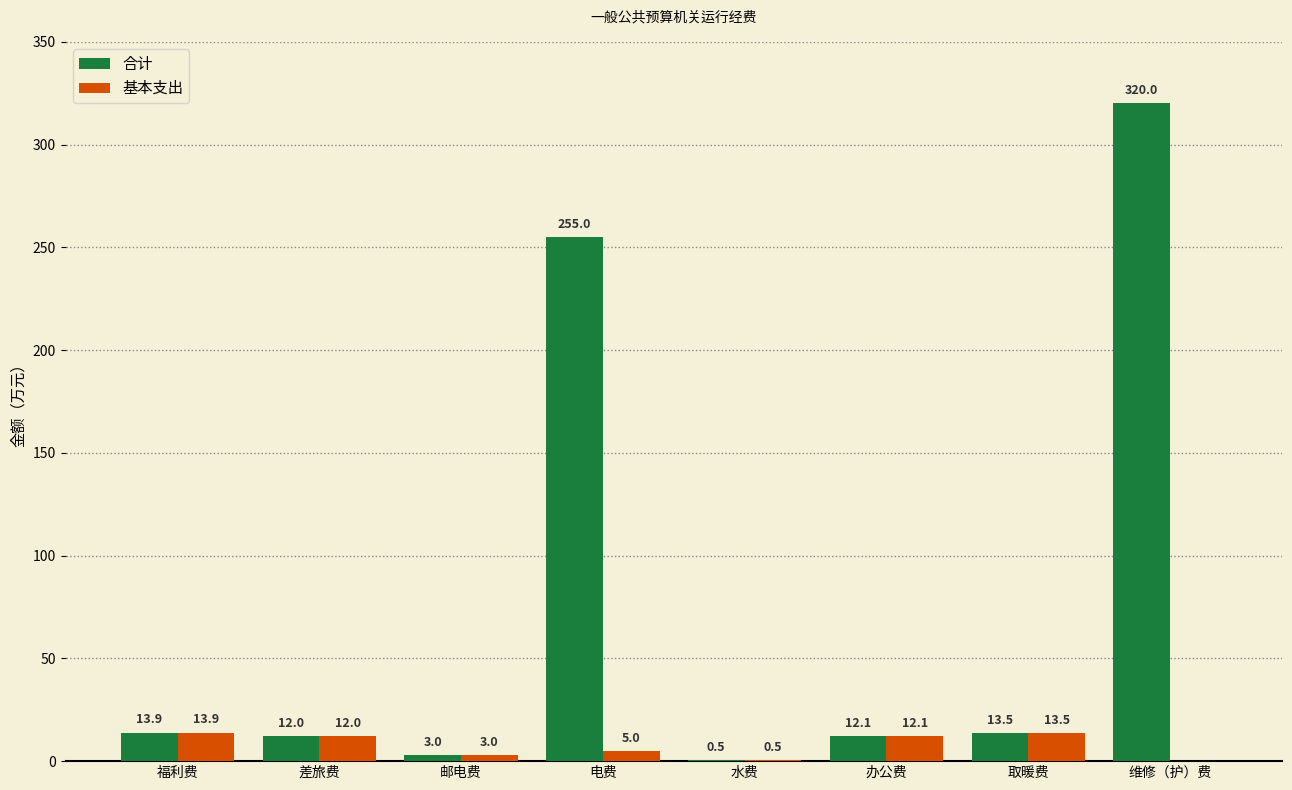

Reading left to right, what are all the values shown in this chart?

合计: 13.9	12.0	3.0	255.0	0.5	12.1	13.5	320.0
基本支出: 13.9	12.0	3.0	5.0	0.5	12.1	13.5	0.0